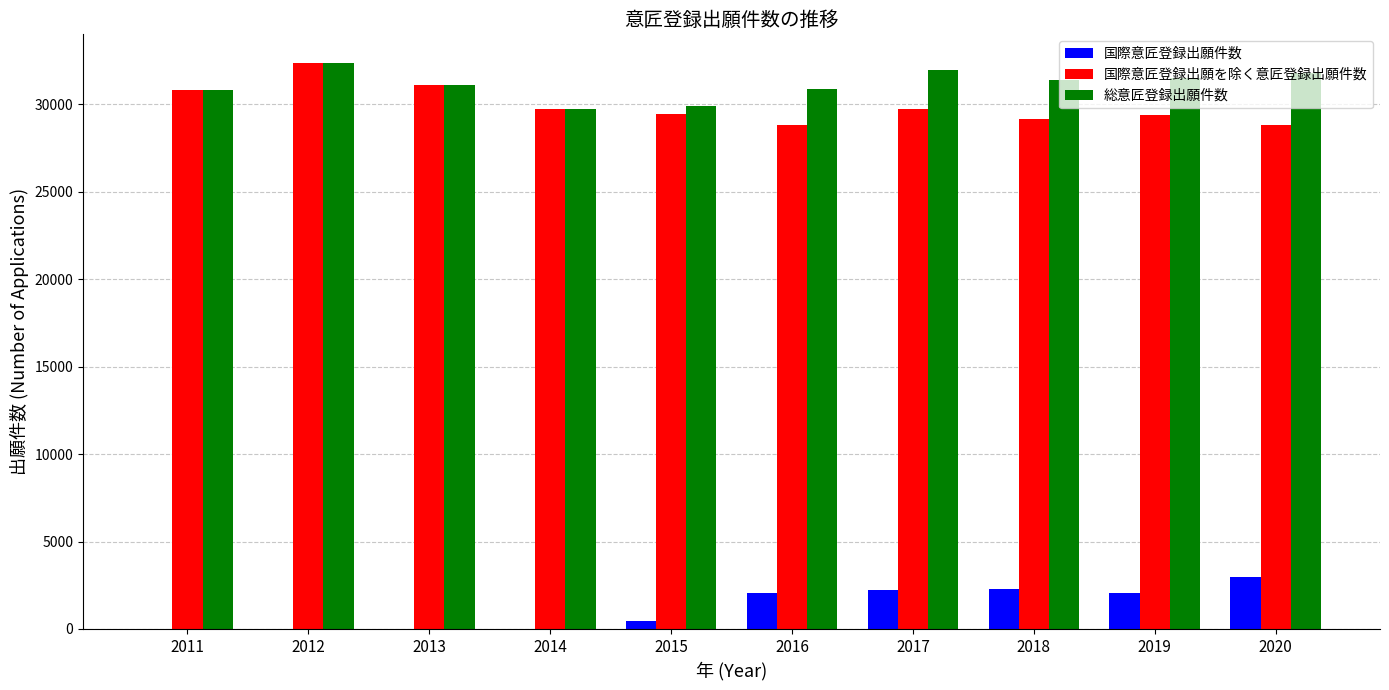

What is the sum of all 国際意匠登録出願件数 values?

12070